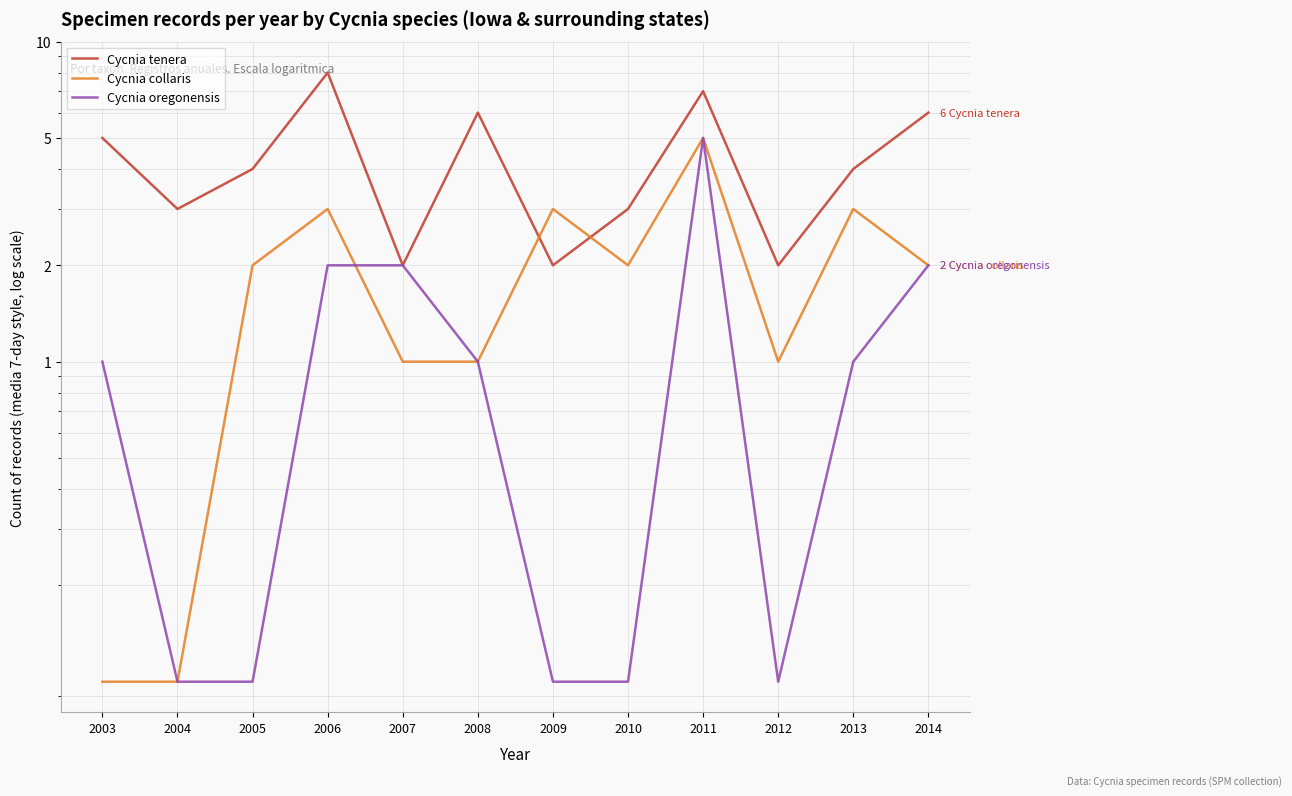

Rank the series by their average value, from highest to lowest.

Cycnia tenera, Cycnia collaris, Cycnia oregonensis